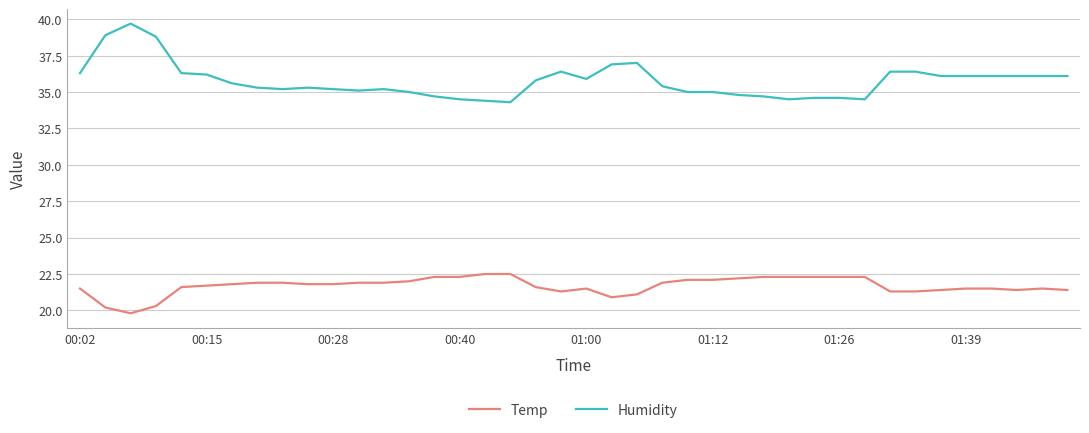

How many categories are shown in the chart?

40